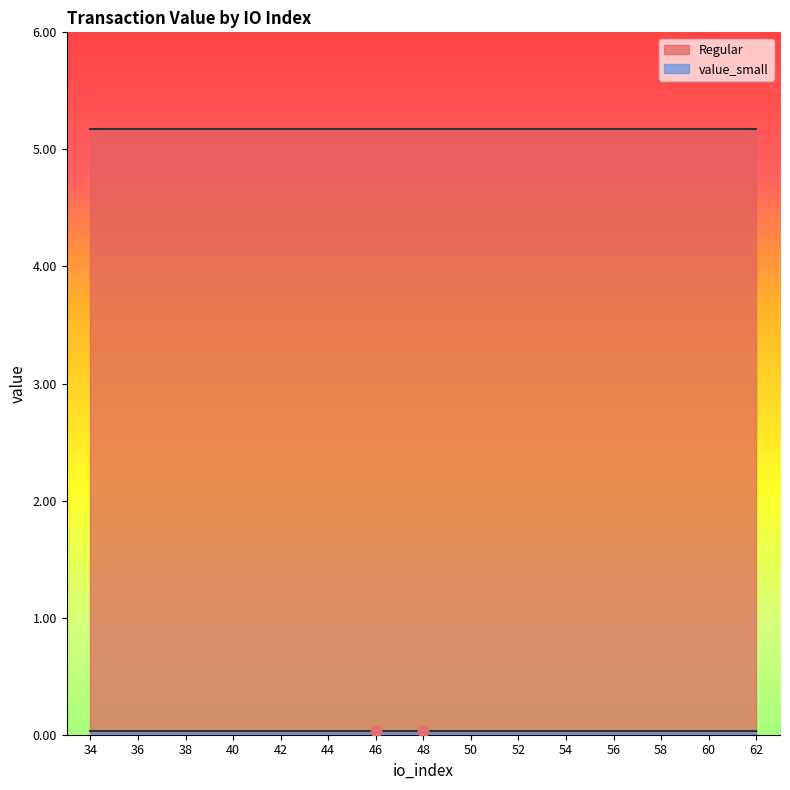

At which category is the sum across all series the highest?

34